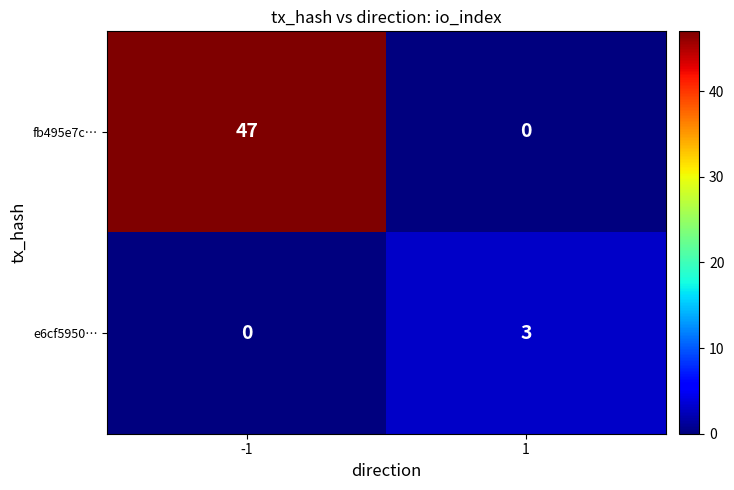

What is the difference between the e6cf5950… values at -1 and 1?

3